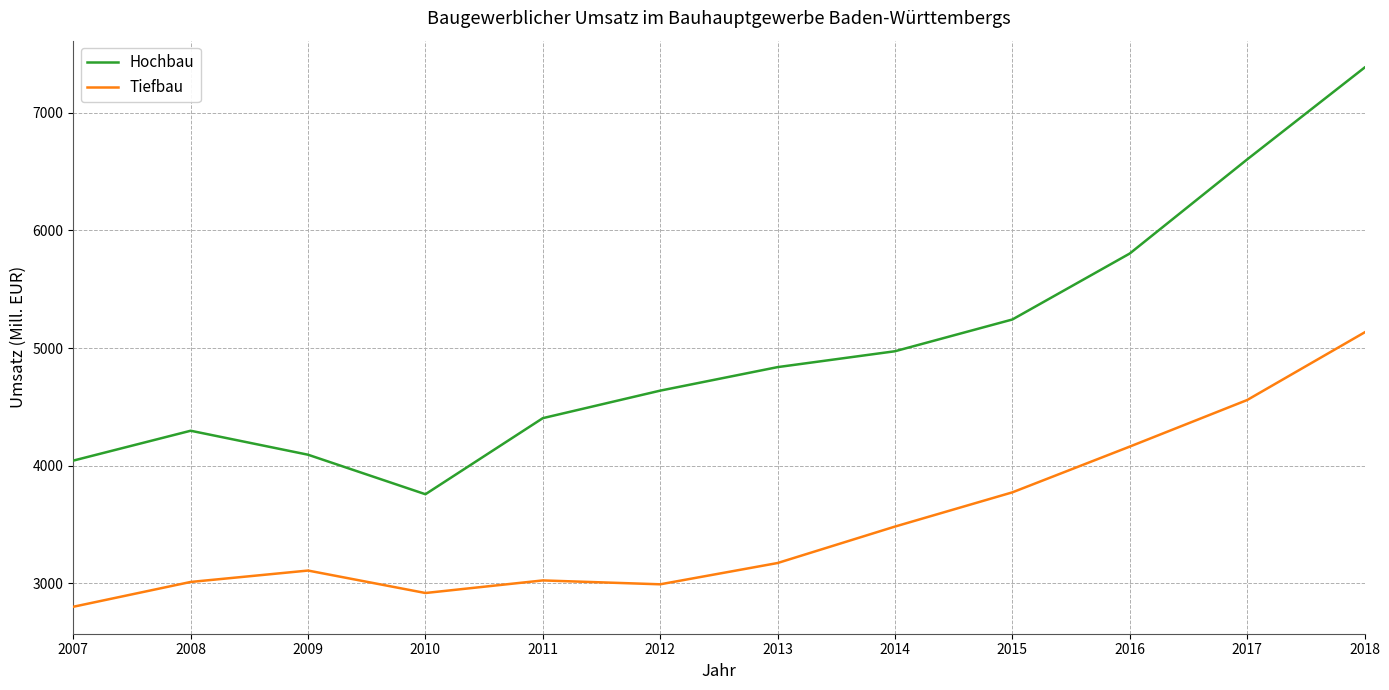

At how many categories does at least one series exceed 6550?

2